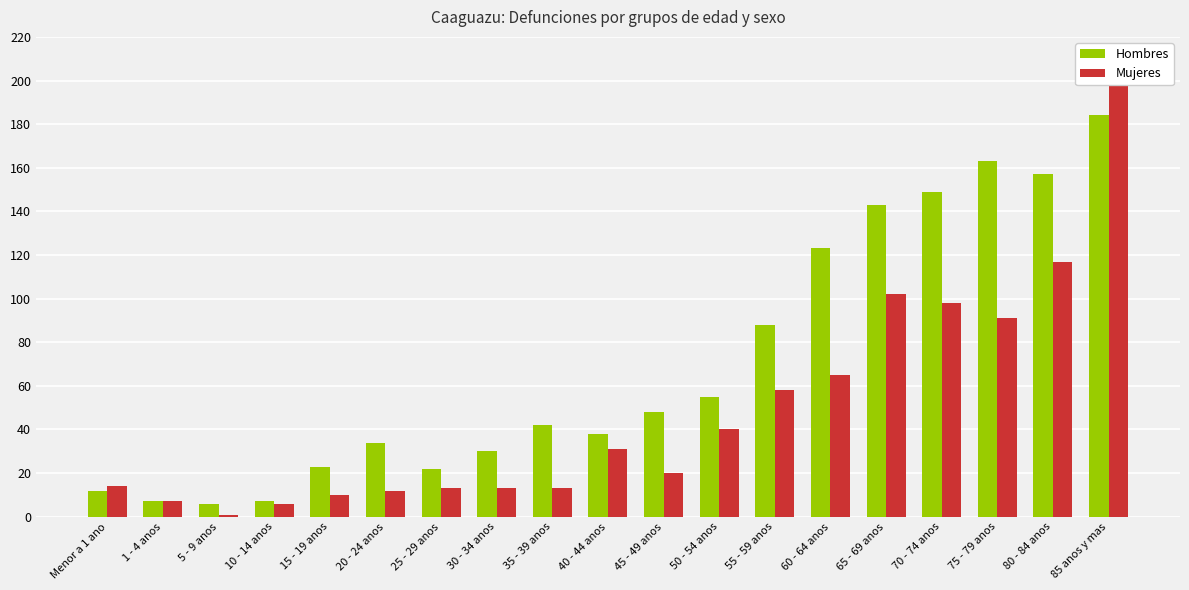

Where does the Mujeres series first go above 20?

40 - 44 anos